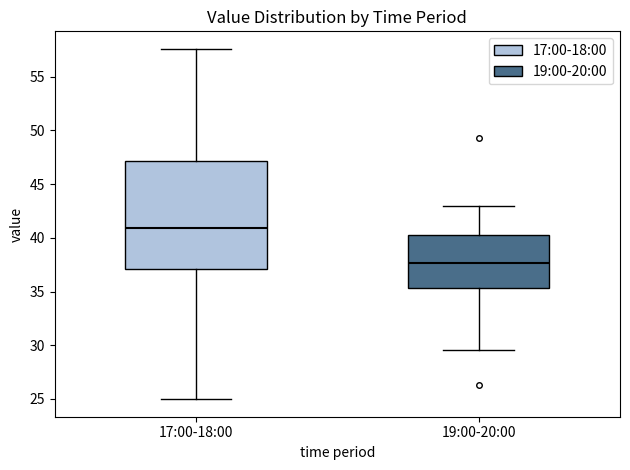

Reading left to right, transcribe this box plot: for each box, give where its median line is, the range the box spans, and where its two whiskers end, as read against the y-axis. The values are not printed on the chart, so give them approximately, as read against the axis.

17:00-18:00: median 41.0, box 37.0 to 47.0, whiskers 25.0 to 57.5
19:00-20:00: median 37.5, box 35.5 to 40.5, whiskers 29.5 to 43.0